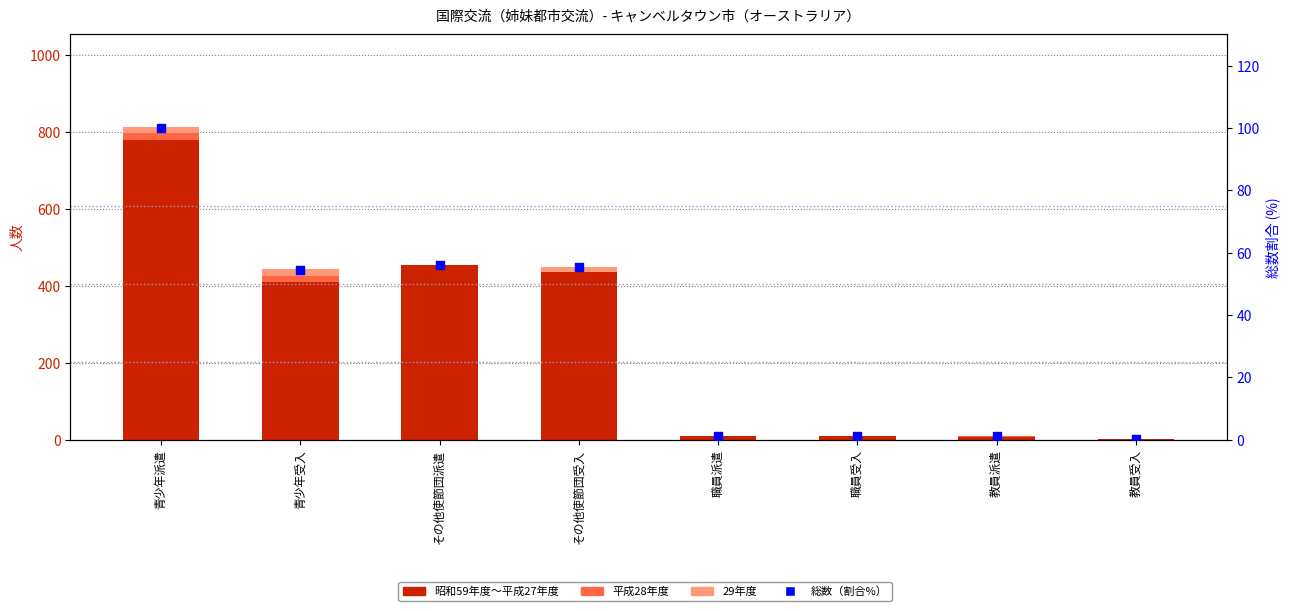

At which category is the sum across all series the highest?

青少年派遣